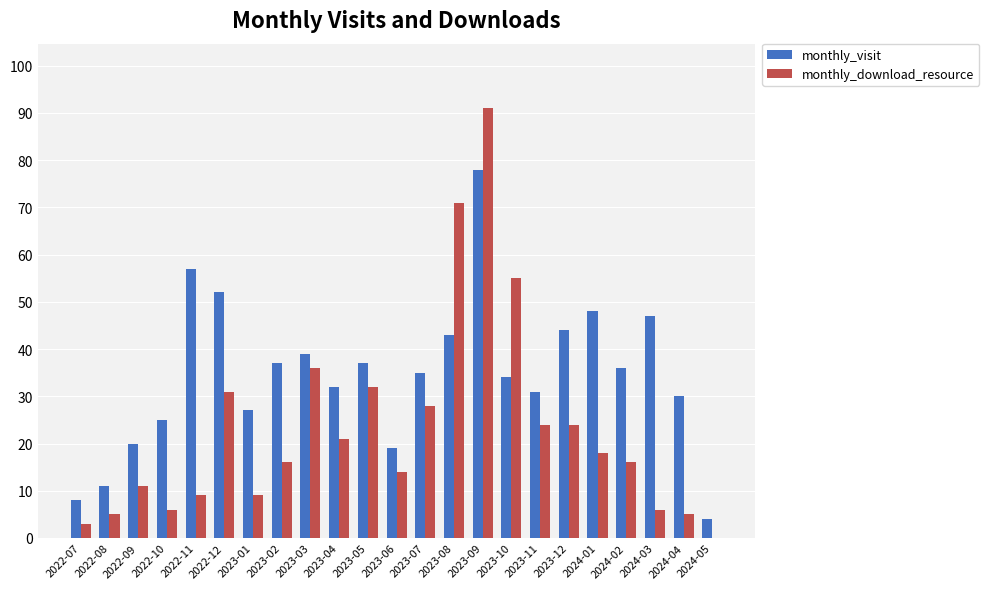

Are the bars grouped side by side (vs. stacked)?

Yes